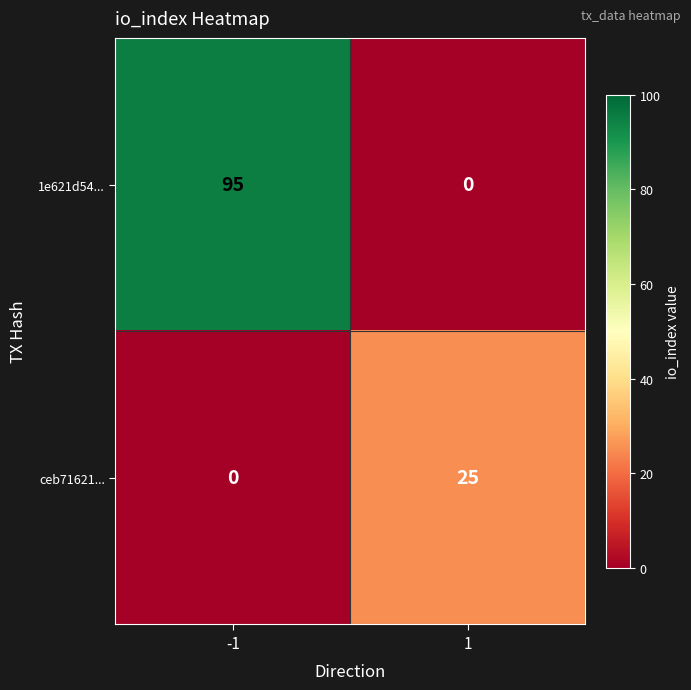

Reading left to right, list all the values displayed in this chart.

1e621d54...: 95	0
ceb71621...: 0	25